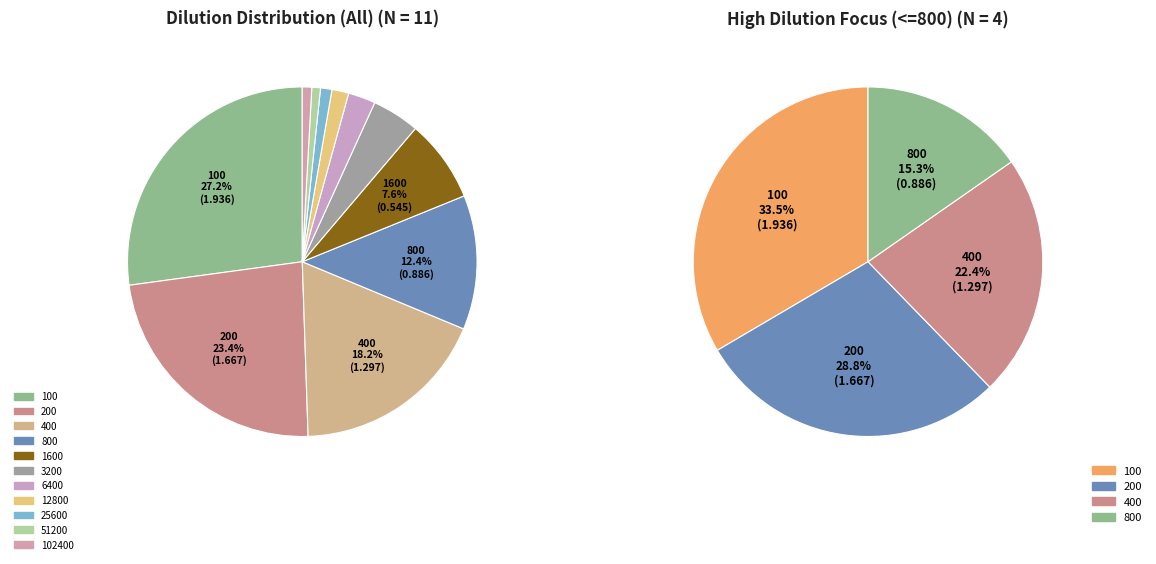

To the nearest percent, what is the combined percentage of 800 and 25600?

13%